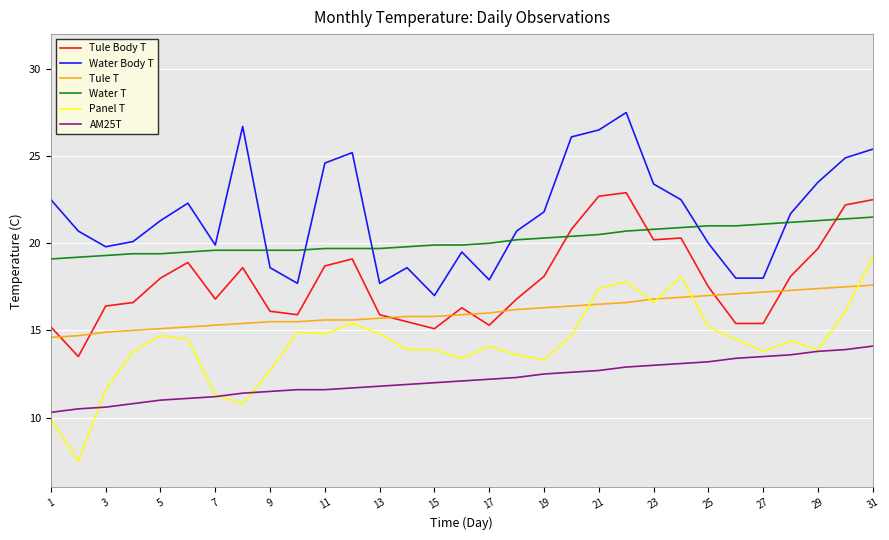

True or false: Water Body T and Water T cross at least once.

True